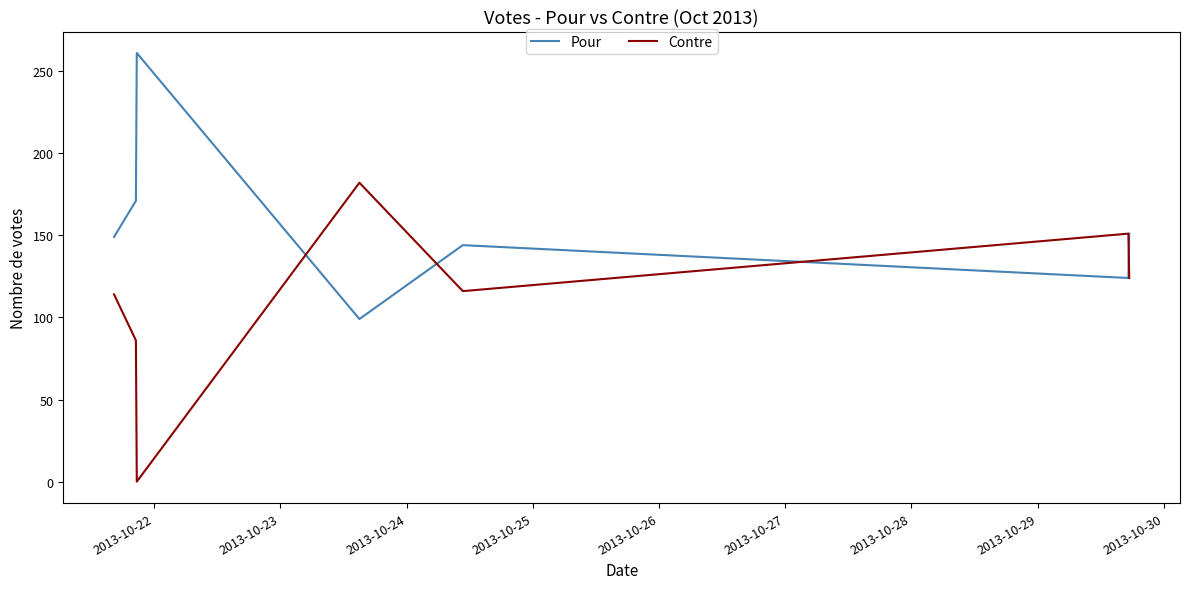

What are all the series names shown in the legend?

Pour, Contre